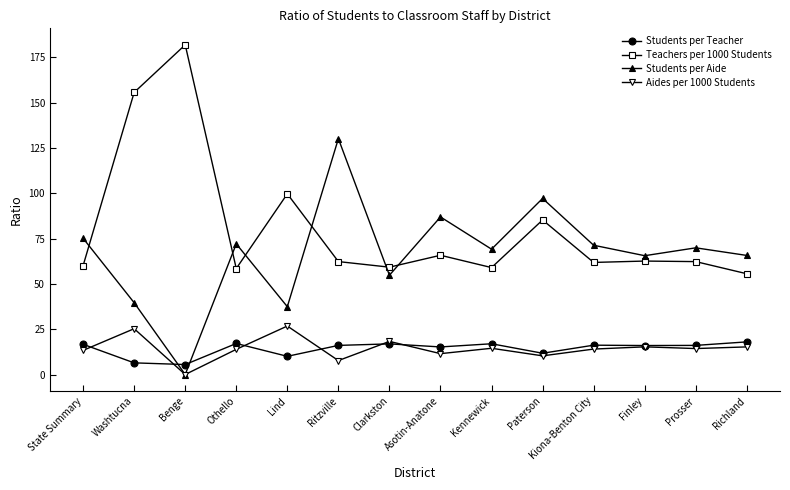

Rank the series at Ritzville from lowest to highest value.

Aides per 1000 Students, Students per Teacher, Teachers per 1000 Students, Students per Aide